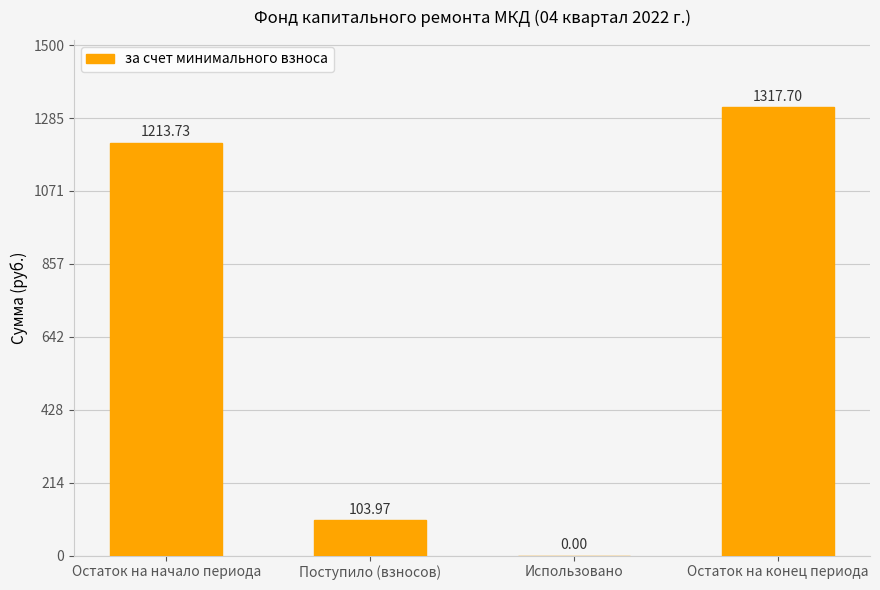

The value at Остаток на начало периода is 1213.7. True or false?

True